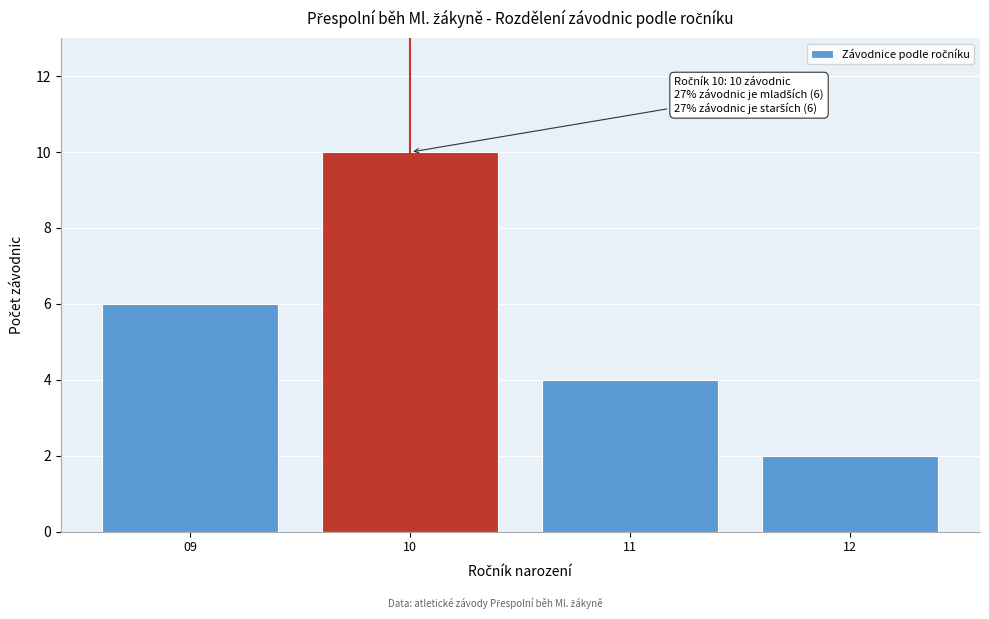

Reading left to right, list all the values displayed in this chart.

09=6	10=10	11=4	12=2